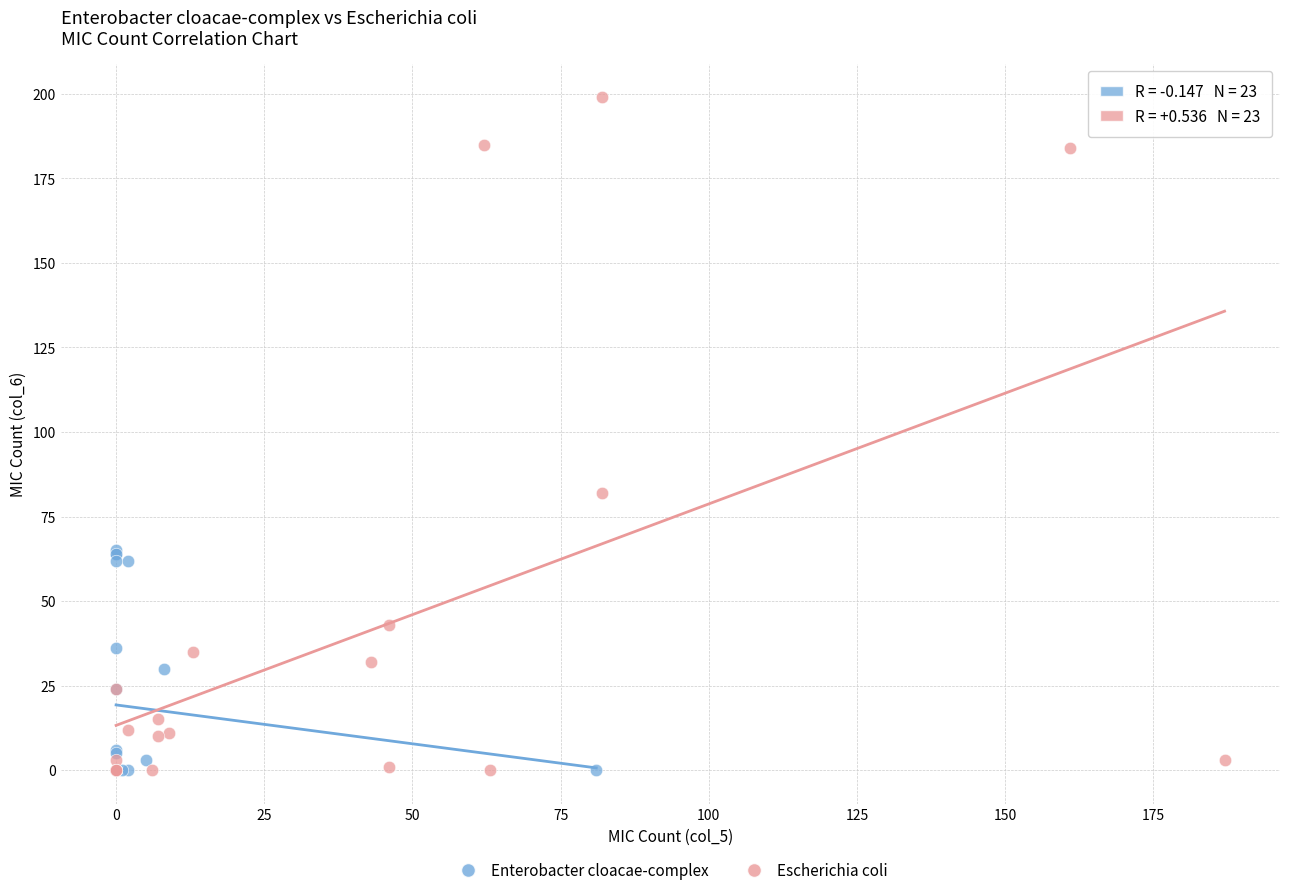

Which series contains the highest Y value?

Escherichia coli